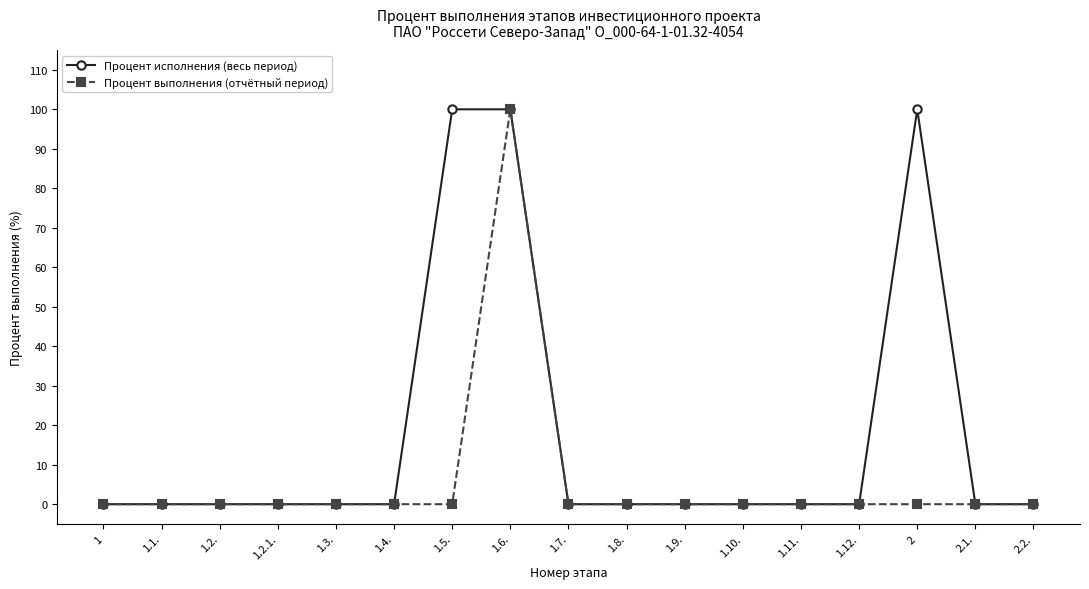

True or false: Процент выполнения (отчётный период) has more than 0 points higher than both neighbors.

True